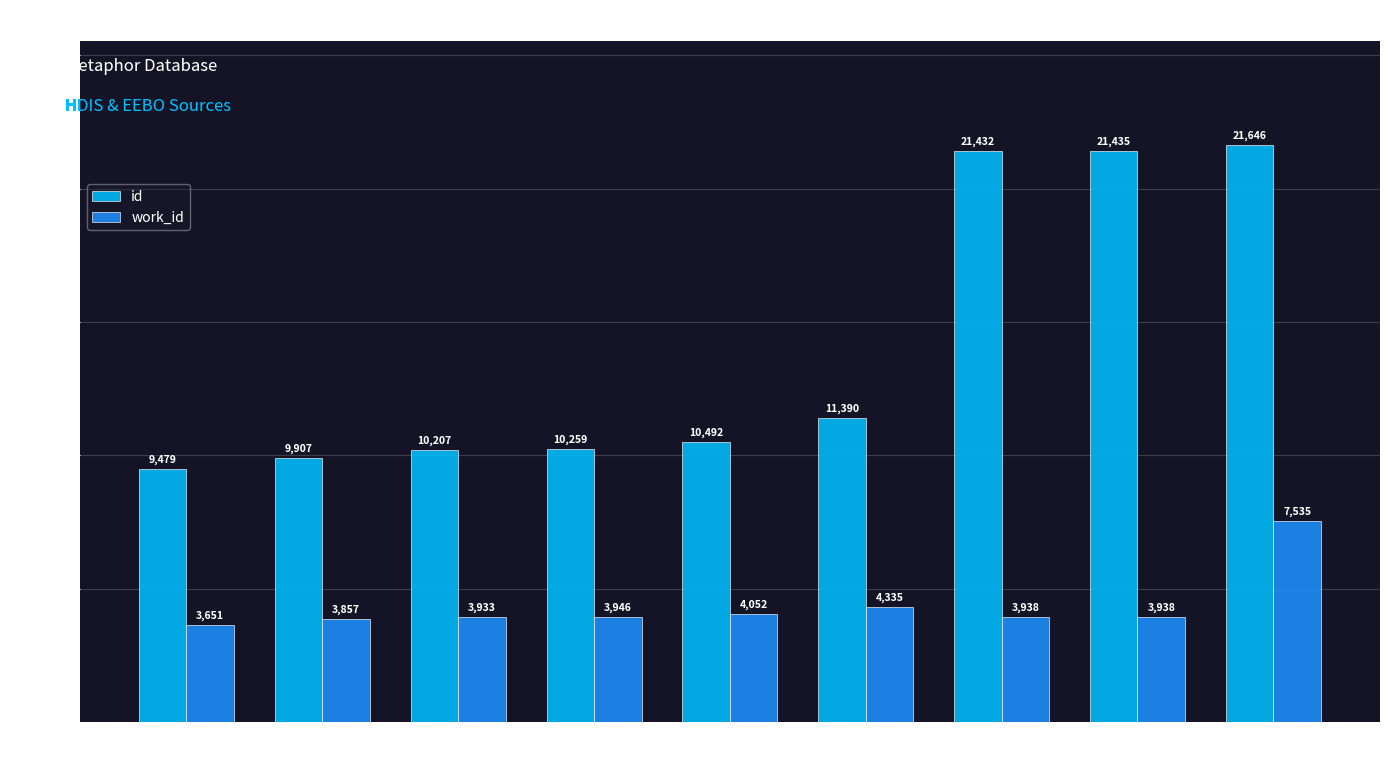

What is the difference between the maximum and minimum values in the work_id series?

3884